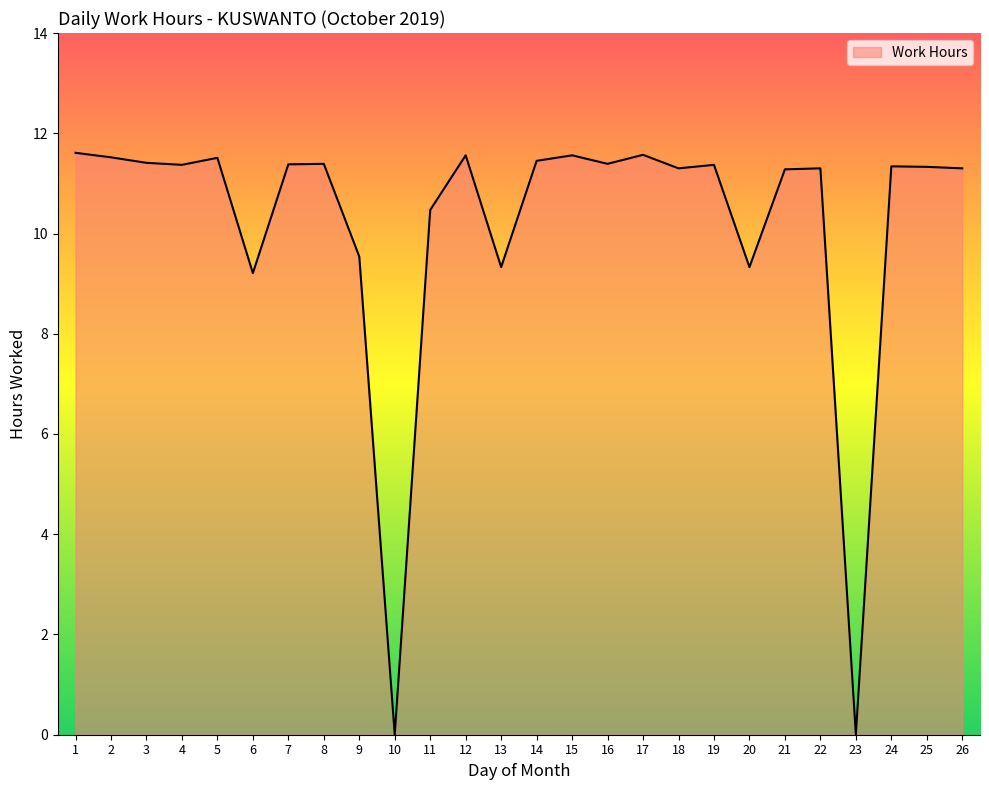

What is the ratio of the value at 12 to the value at 11?

1.1